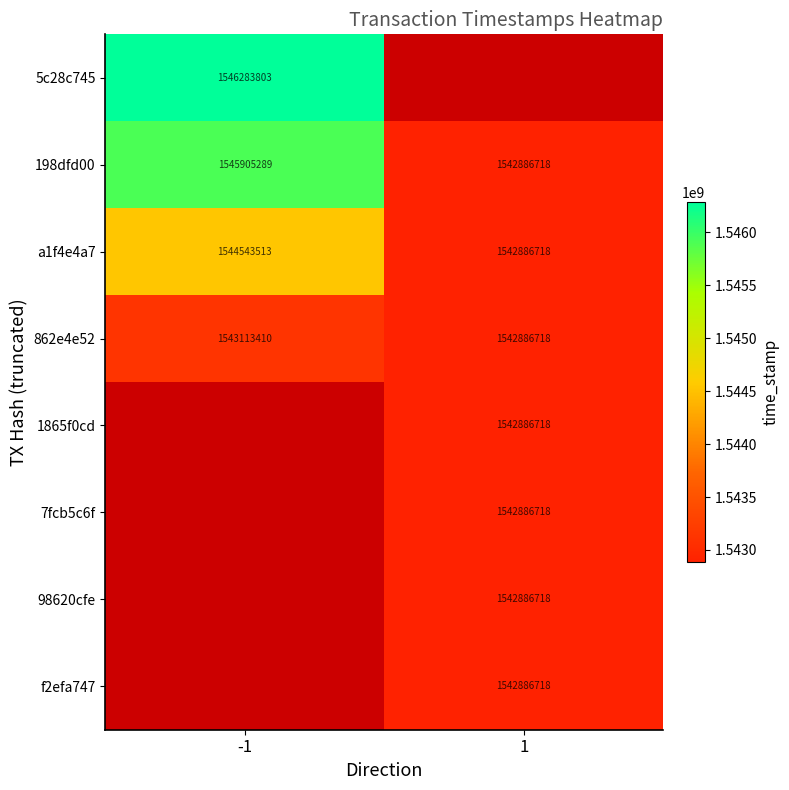

Rank the categories by a1f4e4a7 value from lowest to highest.

1, -1